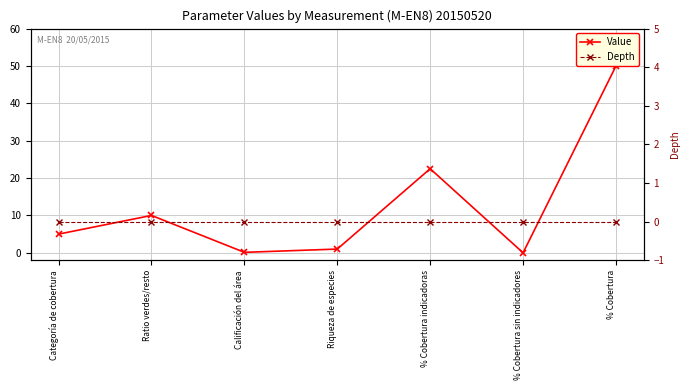

Reading left to right, transcribe all the data shown in this chart.

Value: 5.0	10.0	0.1	1.0	22.5	0.0	50.0
Depth: 0.0	0.0	0.0	0.0	0.0	0.0	0.0